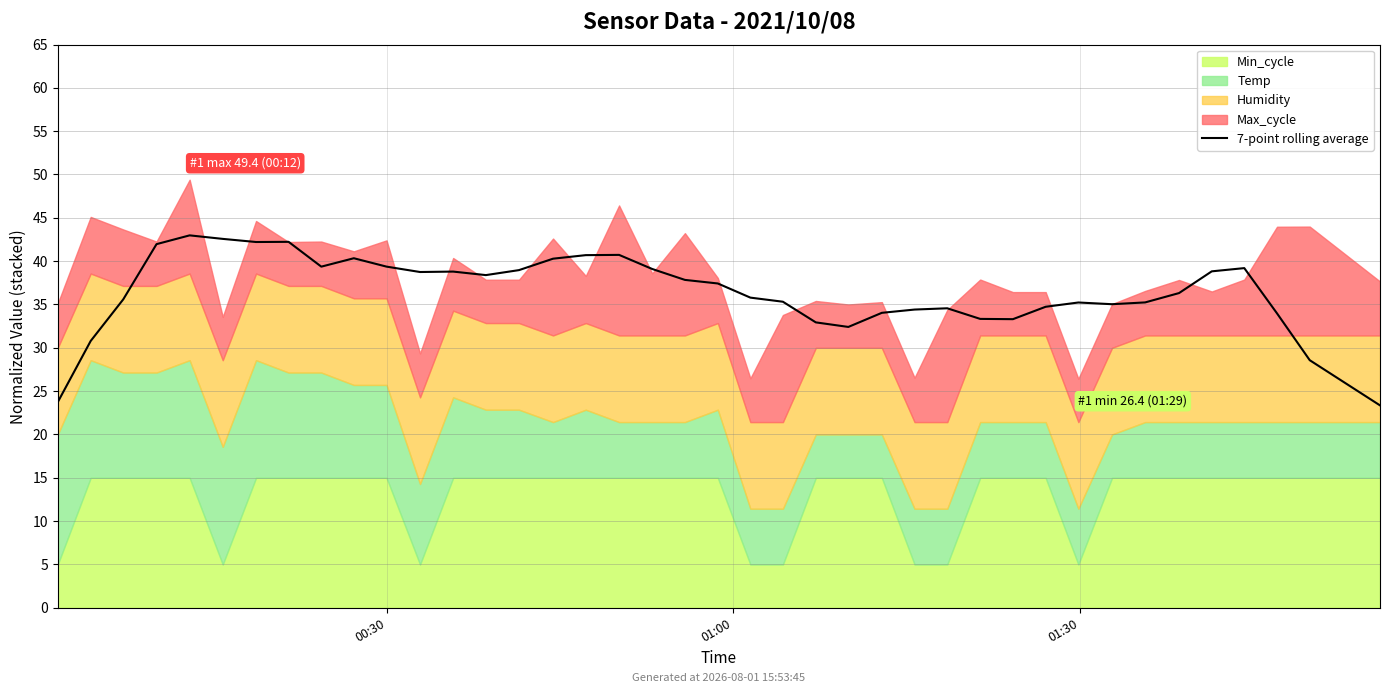

What is the difference between the second highest and minimum values?

19.2